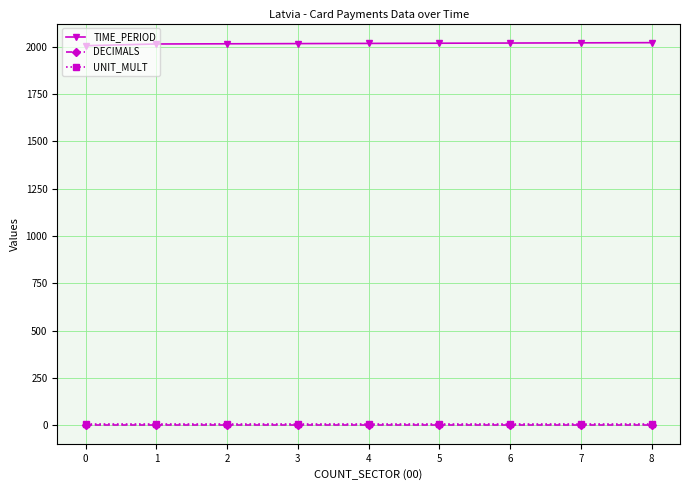

True or false: UNIT_MULT and DECIMALS intersect in this chart.

False